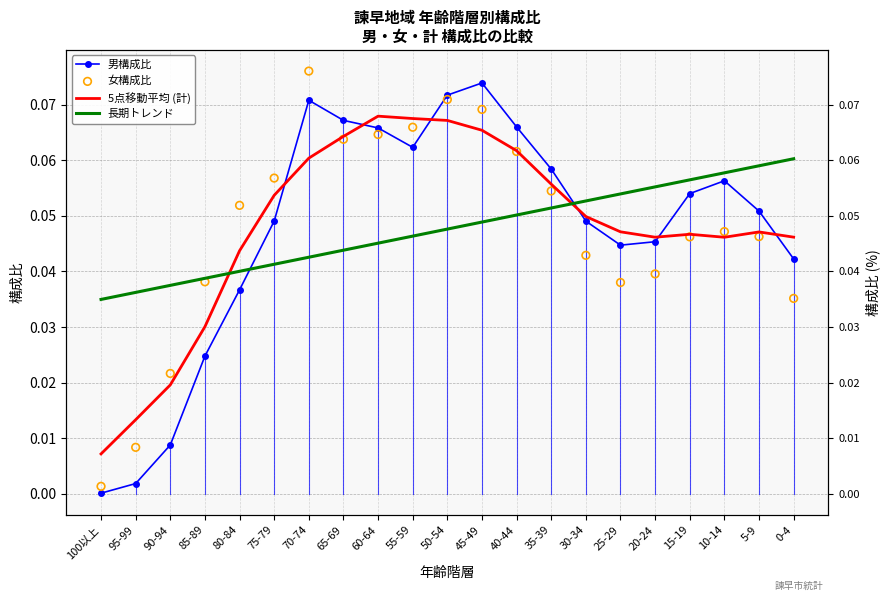

At which category is the sum across all series the highest?

50-54